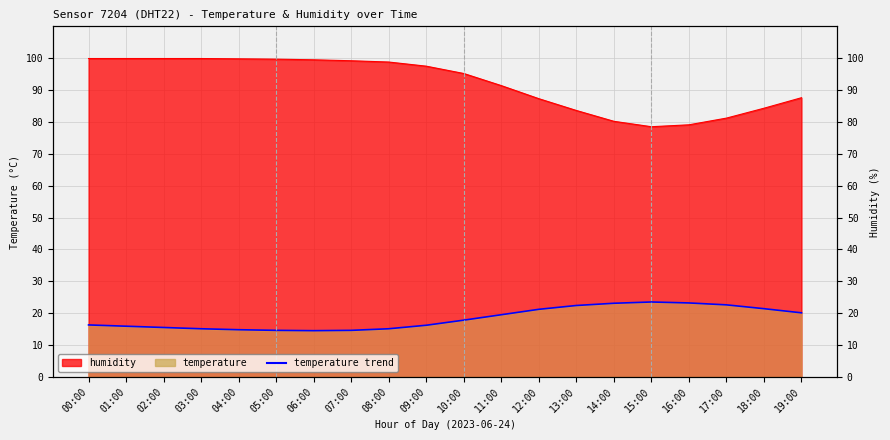

Is the value of temperature at 12:00 greater than the value of humidity at 10:00?

No